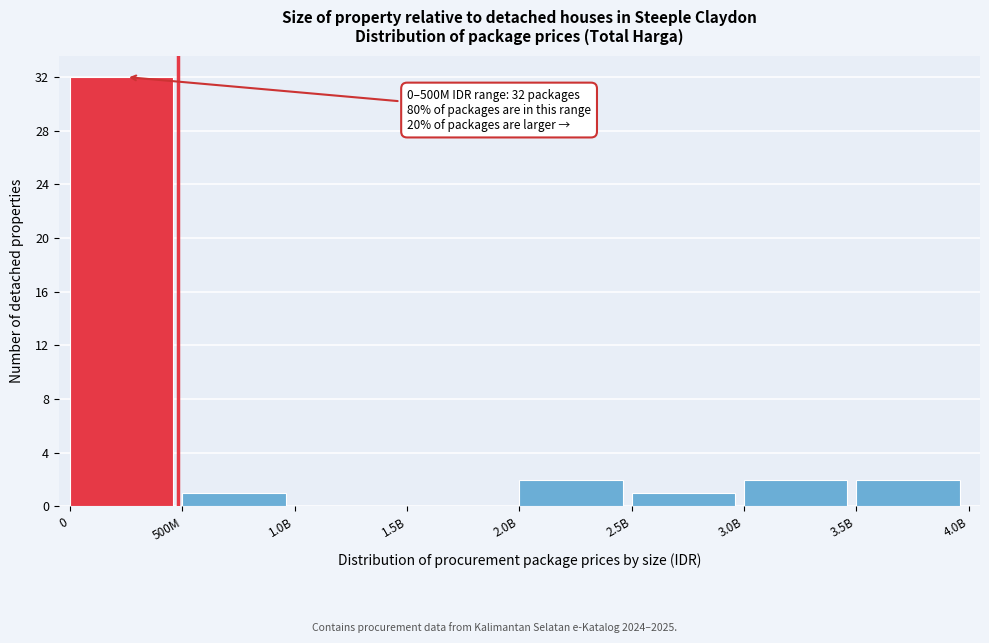

Reading left to right, list all the values displayed in this chart.

0=32	500M=1	1.0B=0	1.5B=0	2.0B=2	2.5B=1	3.0B=2	3.5B=2